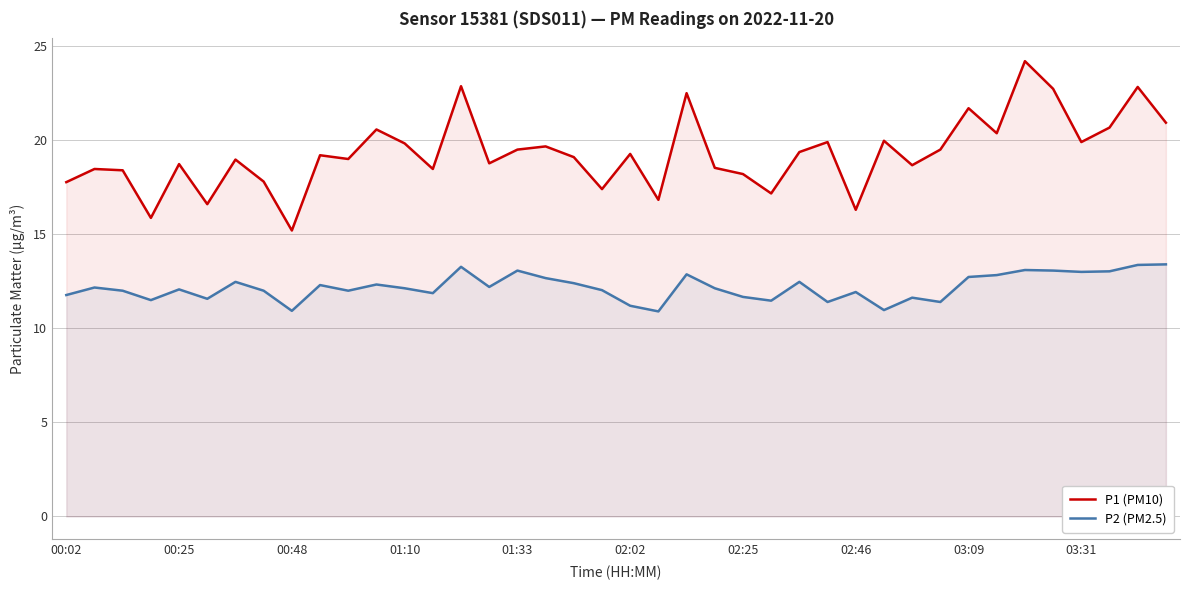

List the series in order of their overall mean, lowest first.

P2 (PM2.5), P1 (PM10)